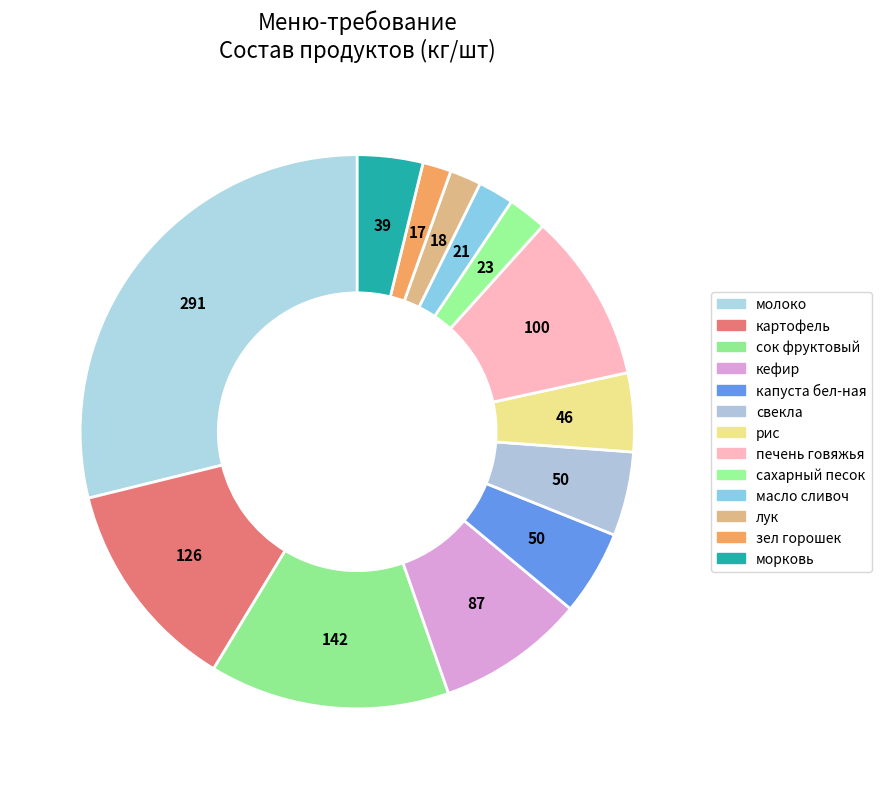

Which category has the biggest portion of the pie?

молоко